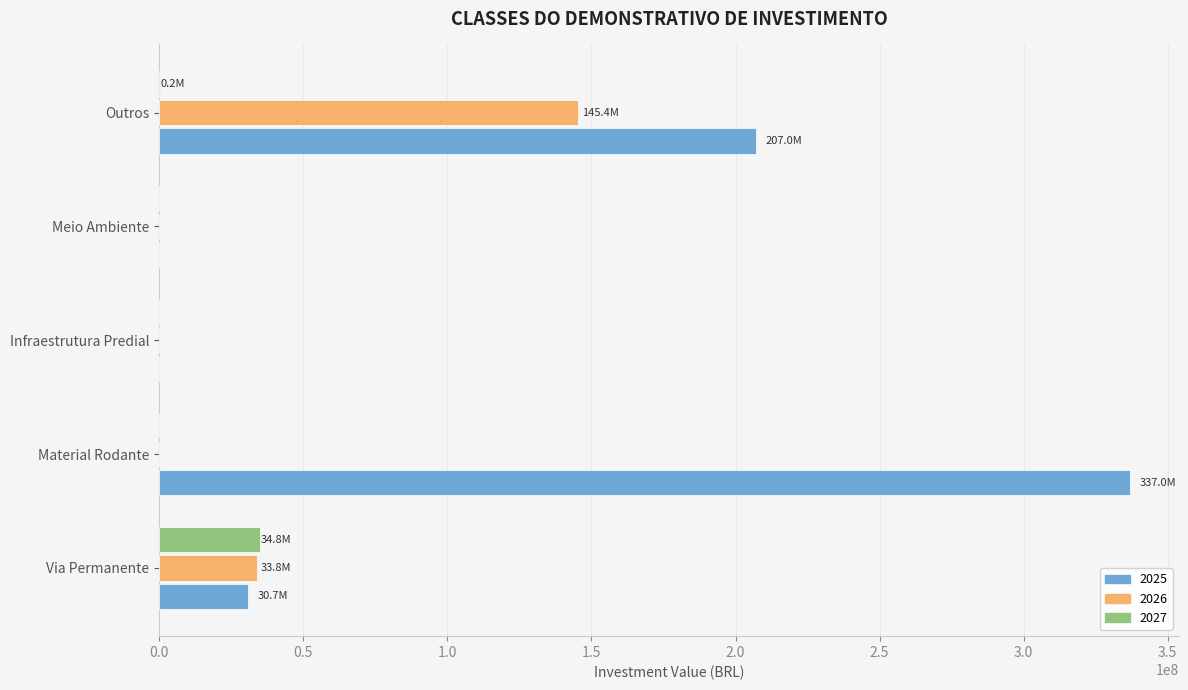

What is the greatest value displayed?

337000000.0